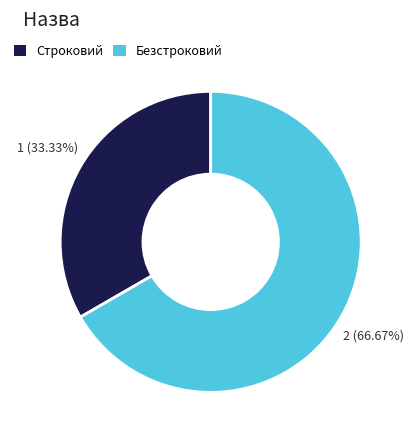

What is the largest slice in the pie chart?

Безстроковий